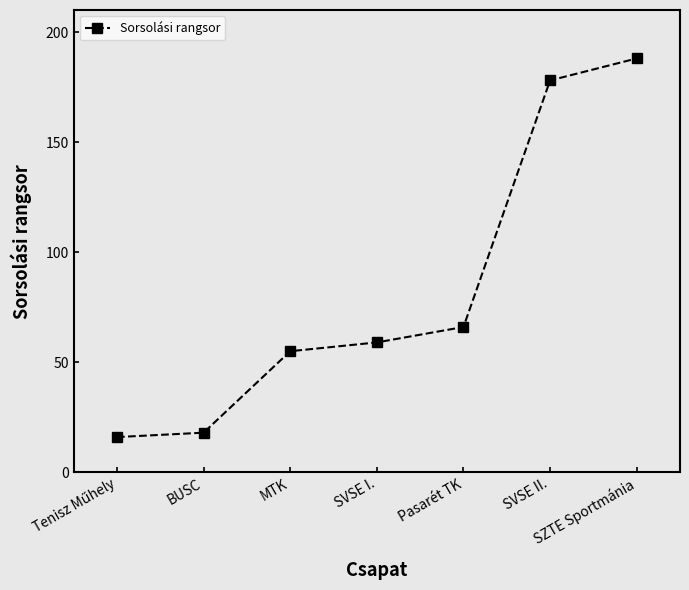

What is the change in value from MTK to SVSE I.?

+4